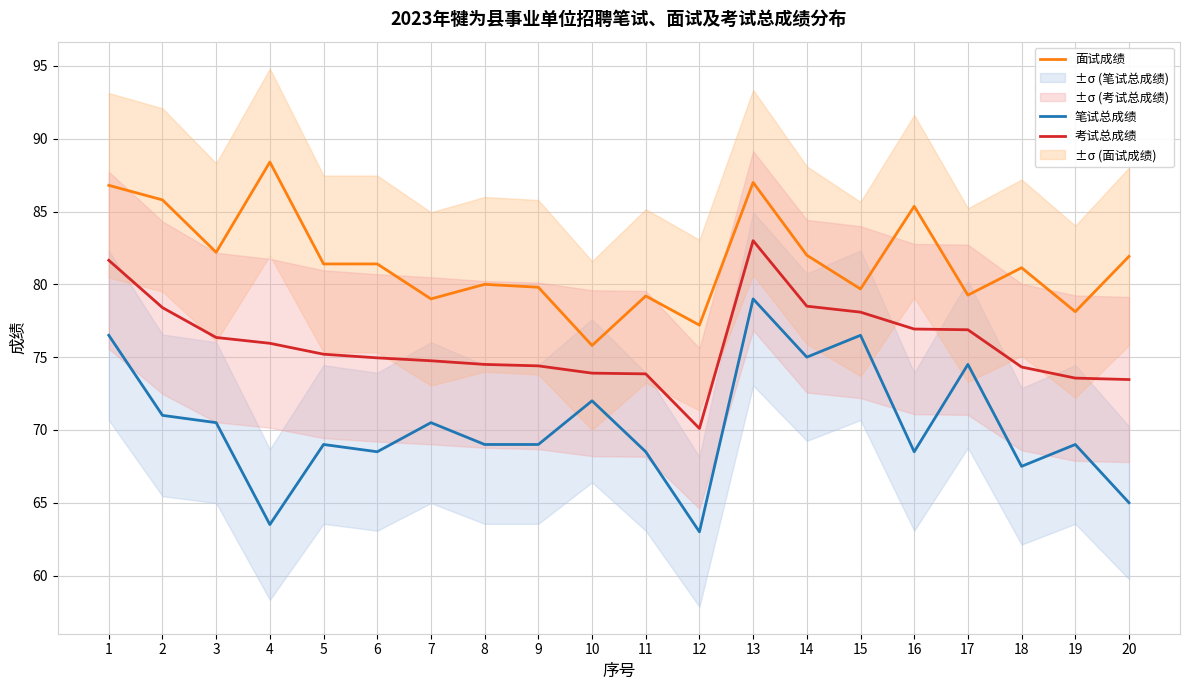

What is the total value across all series at 7?

224.2